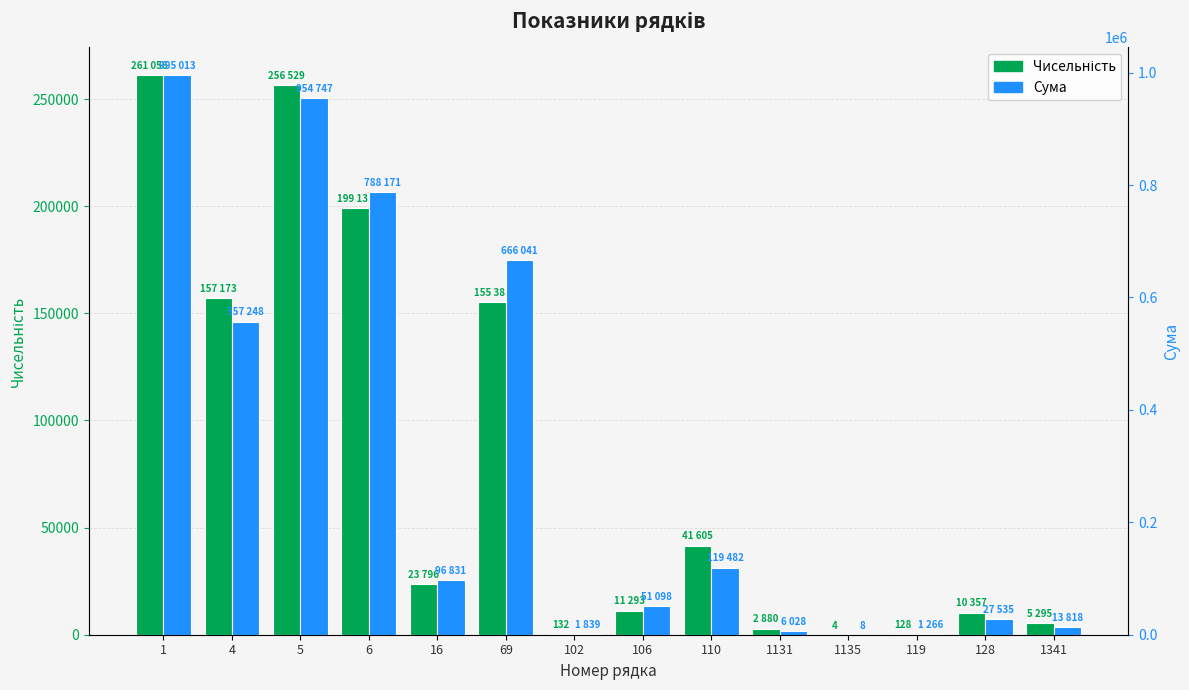

The value of Сума at 102 is 923.0. True or false?

False